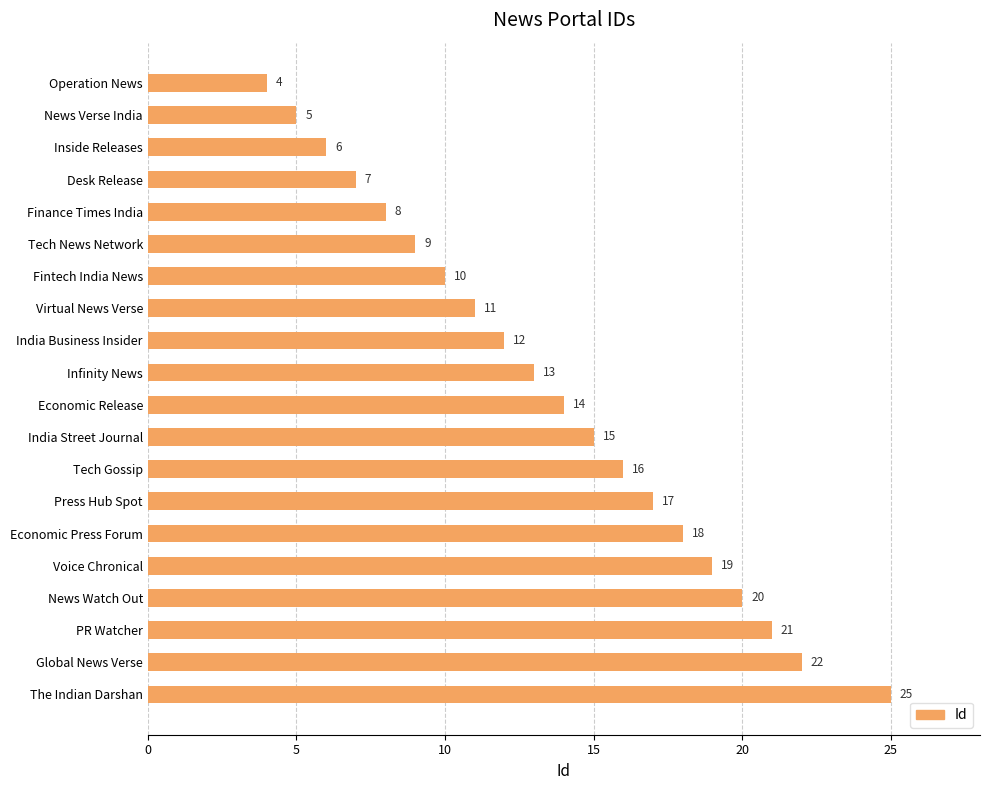

Rank the categories by value from lowest to highest.

Operation News, News Verse India, Inside Releases, Desk Release, Finance Times India, Tech News Network, Fintech India News, Virtual News Verse, India Business Insider, Infinity News, Economic Release, India Street Journal, Tech Gossip, Press Hub Spot, Economic Press Forum, Voice Chronical, News Watch Out, PR Watcher, Global News Verse, The Indian Darshan